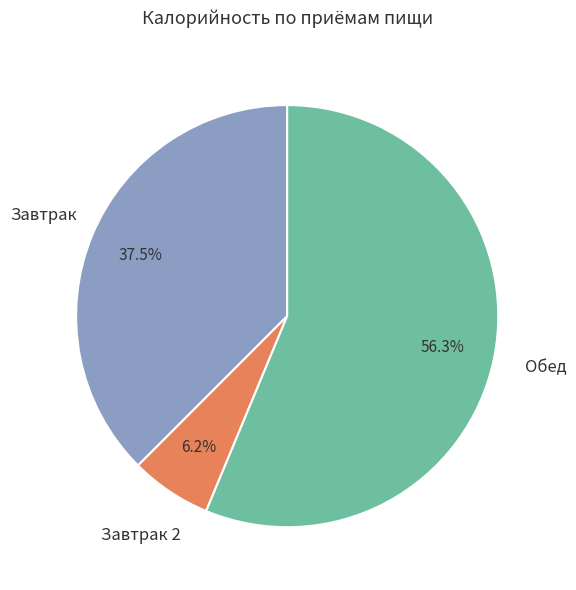

Does any single category account for the majority?

Yes